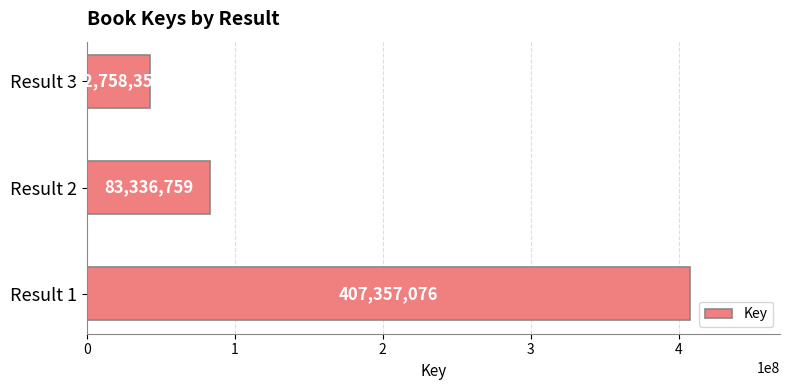

Which has a higher value, Result 3 or Result 1?

Result 1